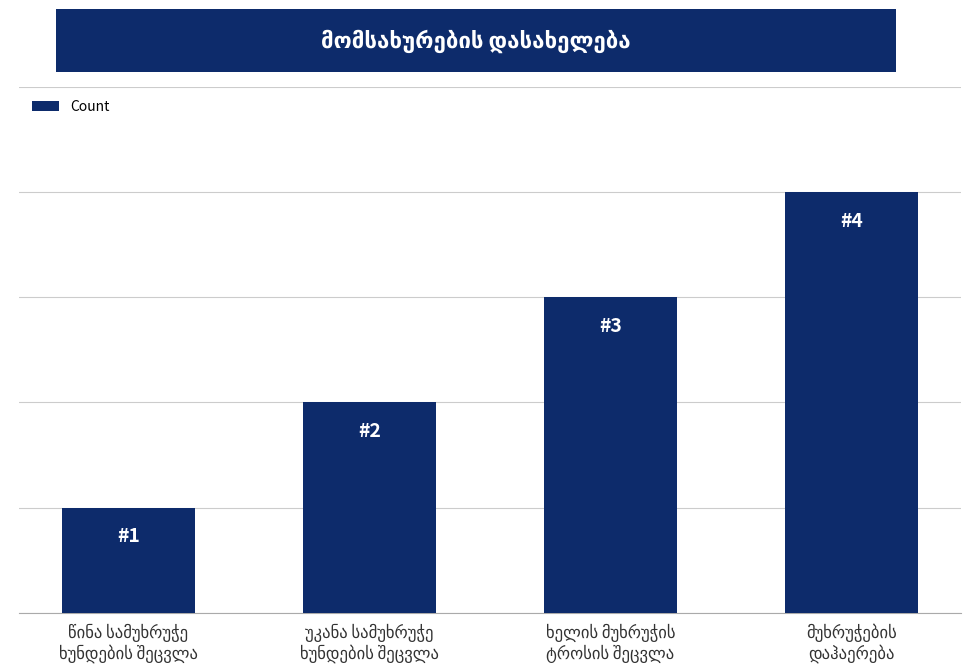

Does the chart contain any negative values?

No